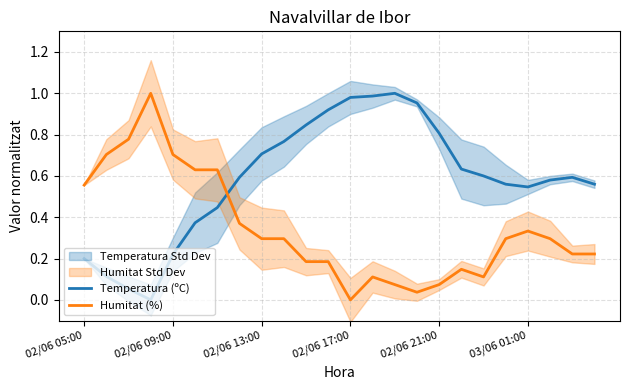

Is the value of Temperatura (ºC) at 18 greater than the value of Humitat (%) at 23?

Yes